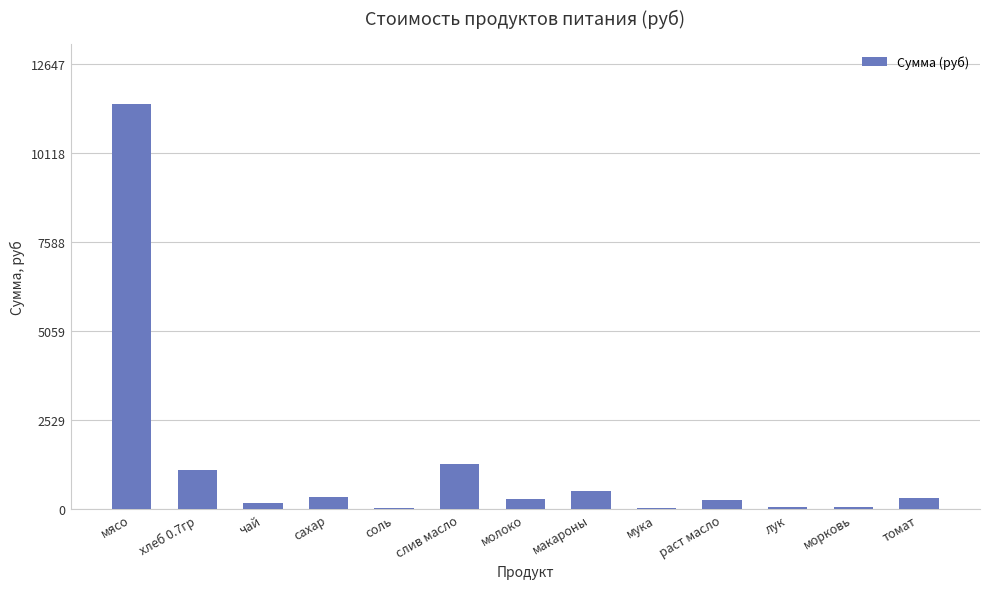

Which has a higher value, раст масло or мясо?

мясо